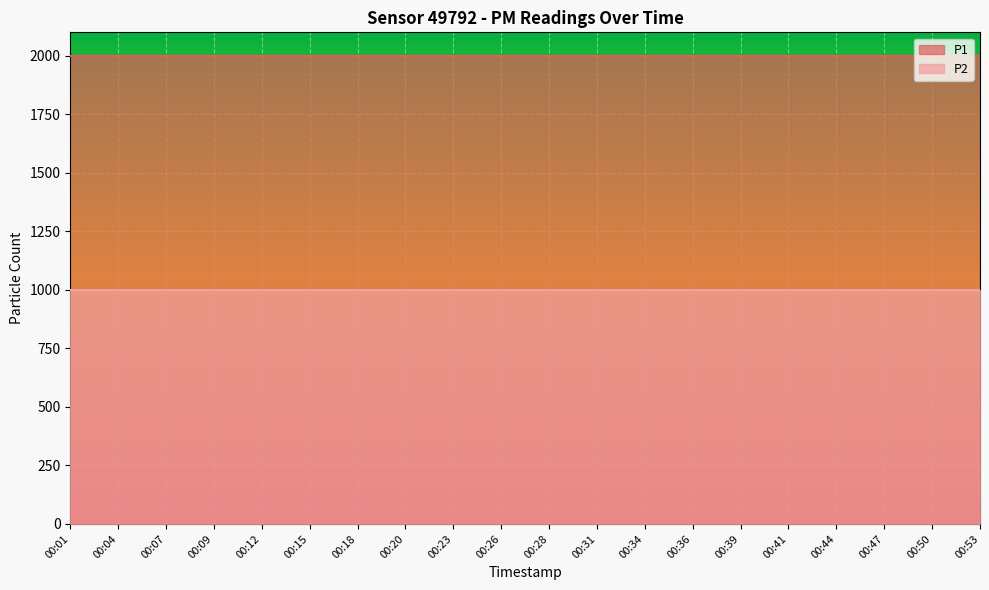

List the series in order of their peak value, lowest first.

P2, P1